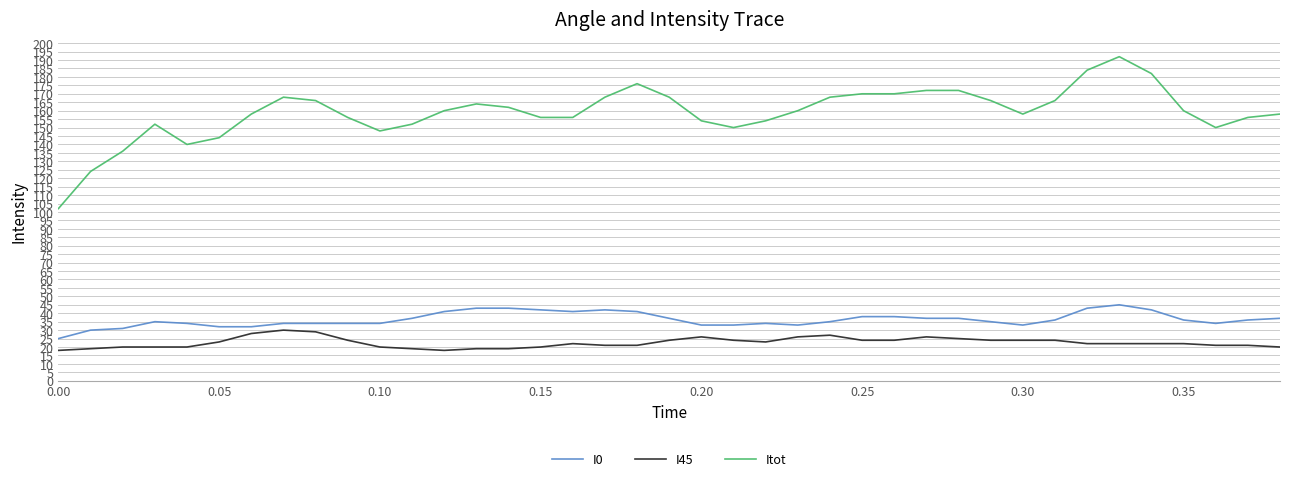

What is the difference between the maximum and second lowest values in the I45 series?

12